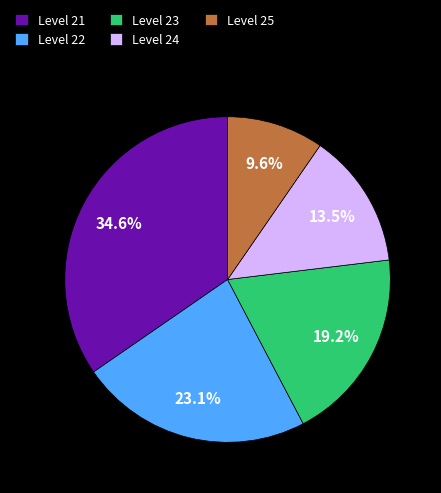

Rank the categories by value from highest to lowest.

Level 21, Level 22, Level 23, Level 24, Level 25